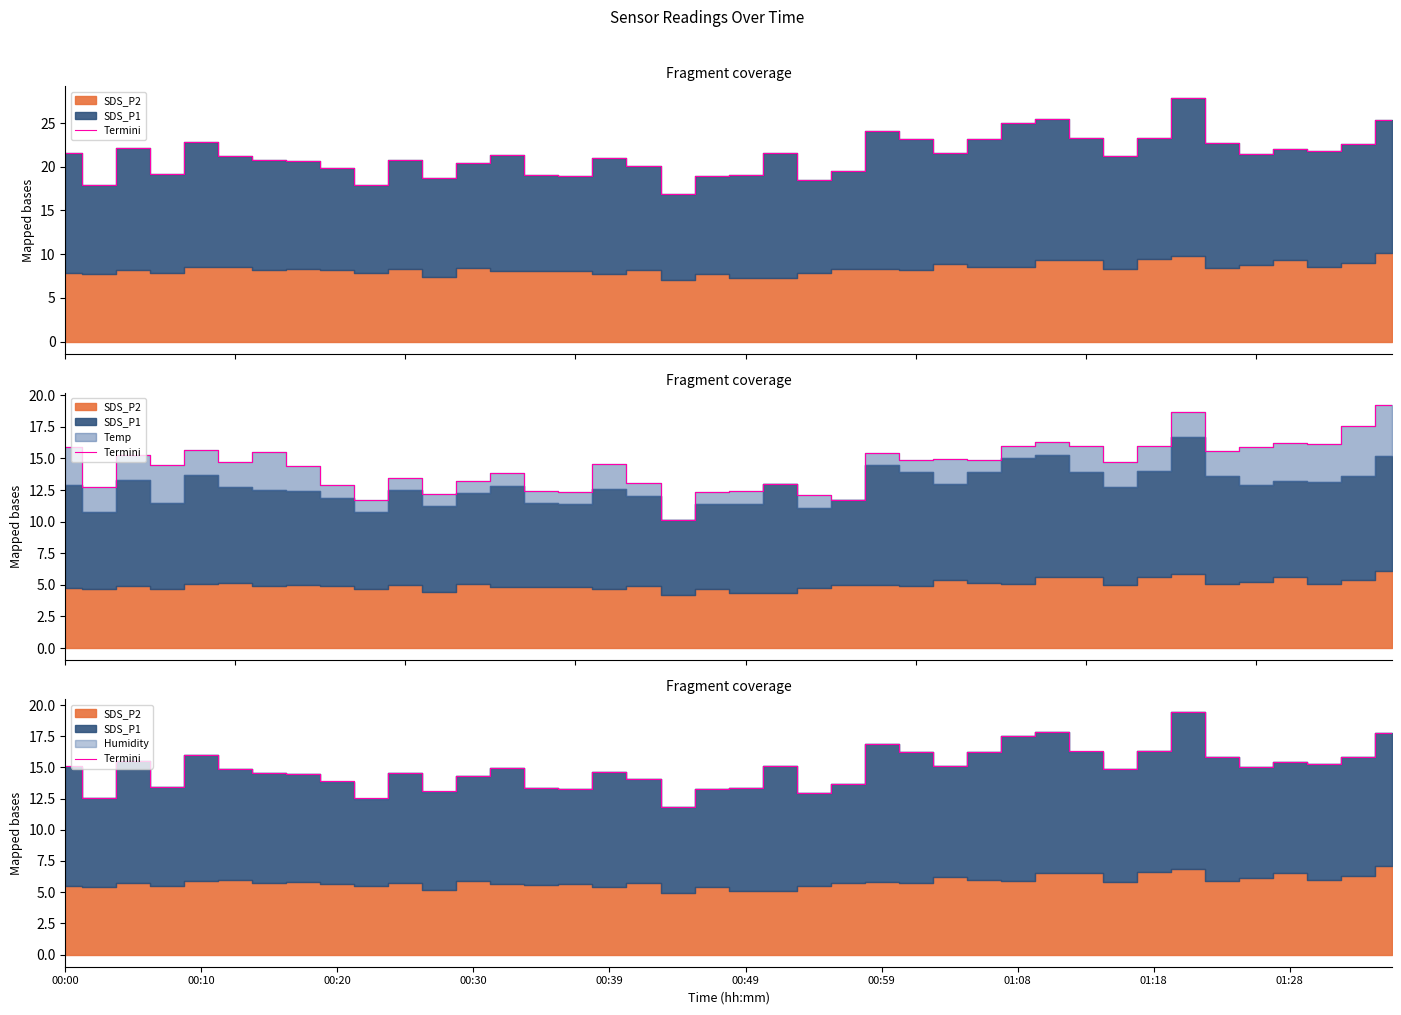

The chart shows a value of 15.1 at 21. True or false?

True